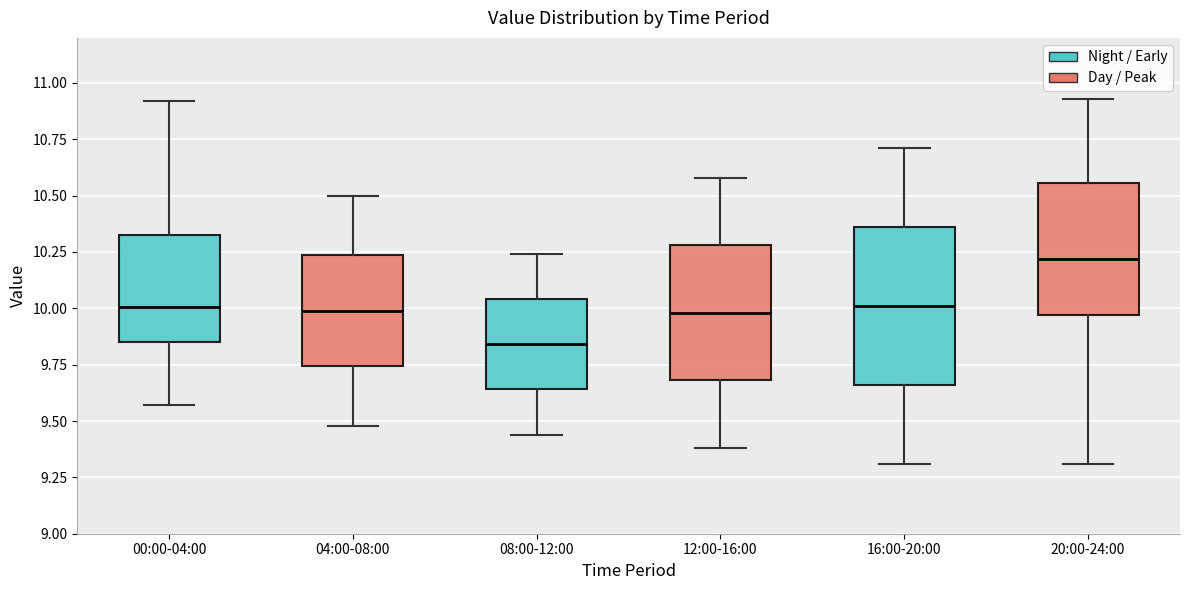

Which box's median line is the highest?

20:00-24:00